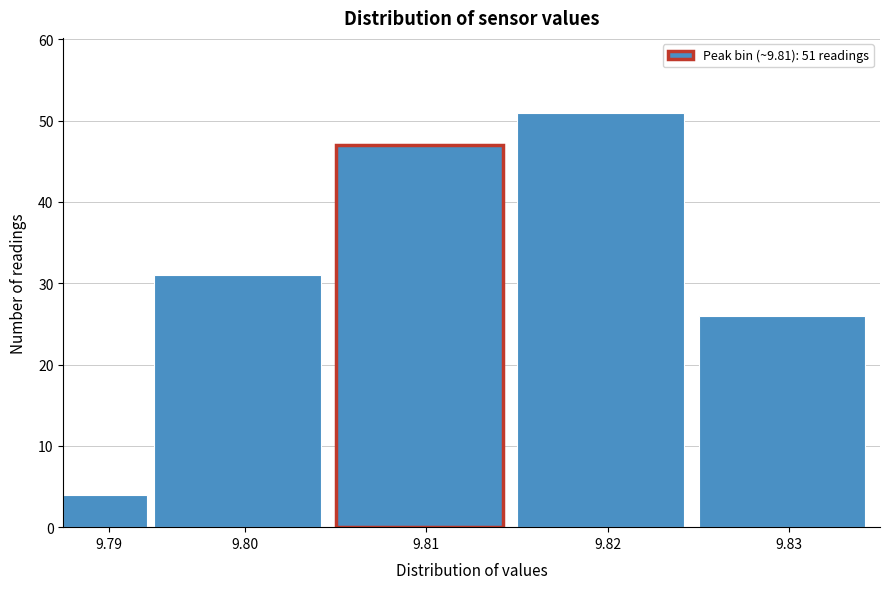

Reading left to right, what are all the values shown in this chart?

9.79=4	9.80=31	9.81=47	9.82=51	9.83=26